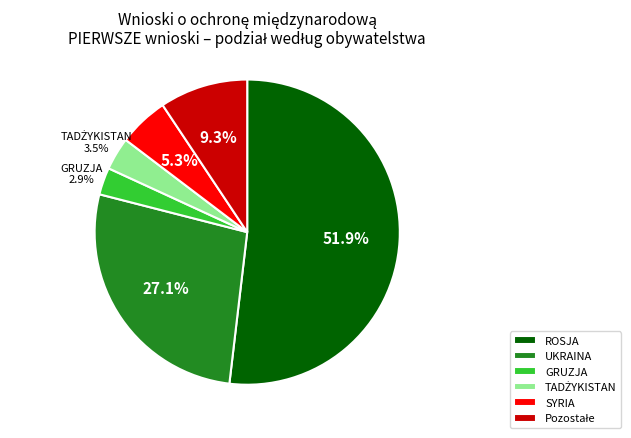

What portion of the pie excludes GRUZJA?

97.1%